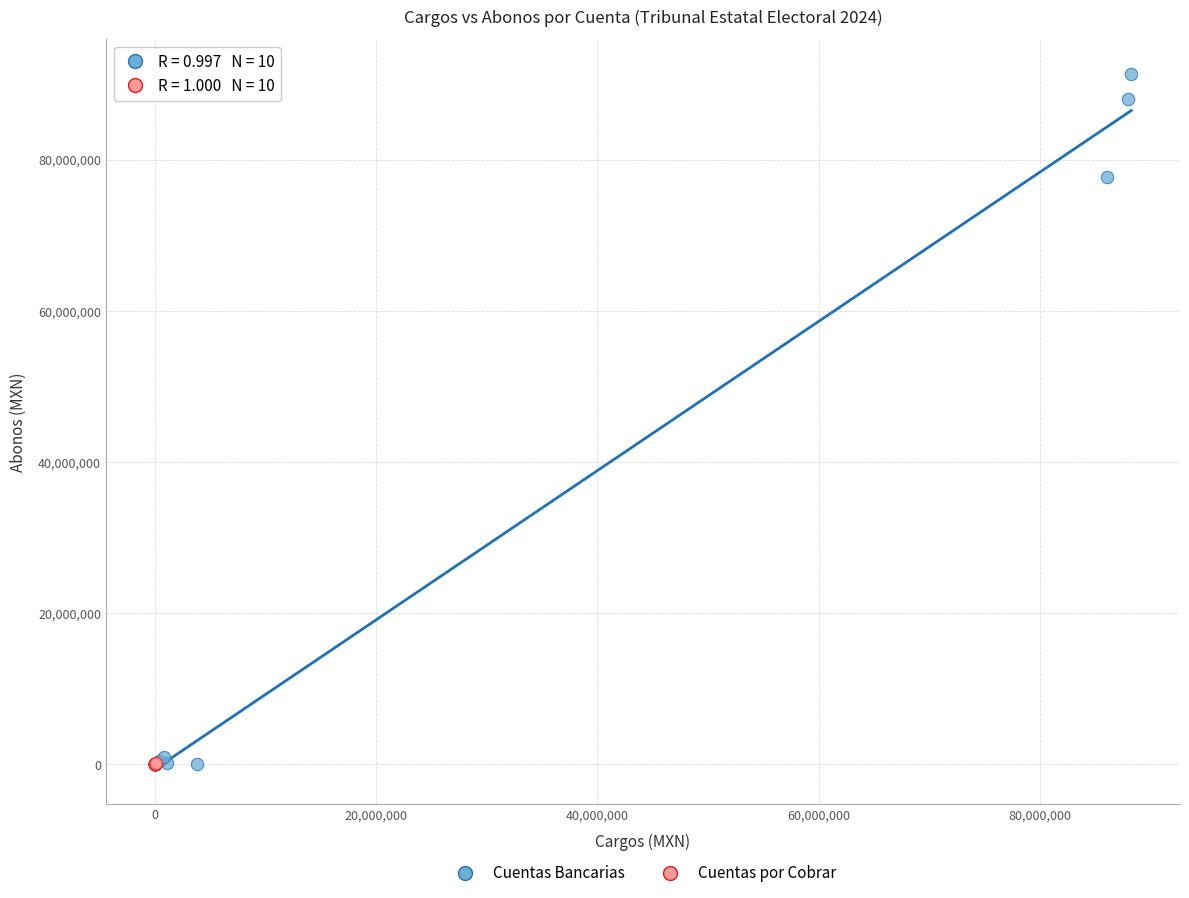

Which series reaches the maximum Y coordinate?

Cuentas Bancarias